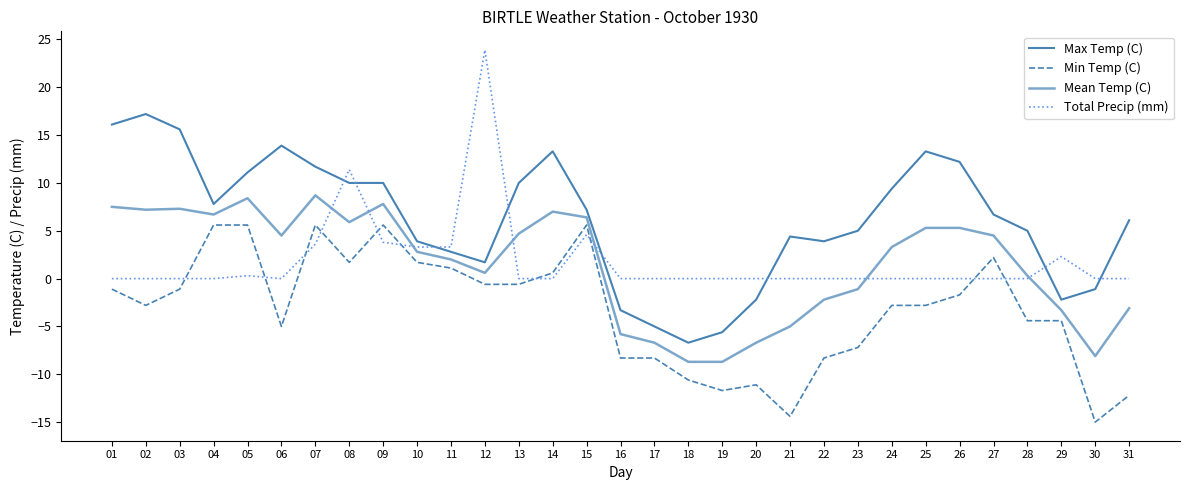

True or false: Mean Temp (C) has a value of -11.3 at 17.

False